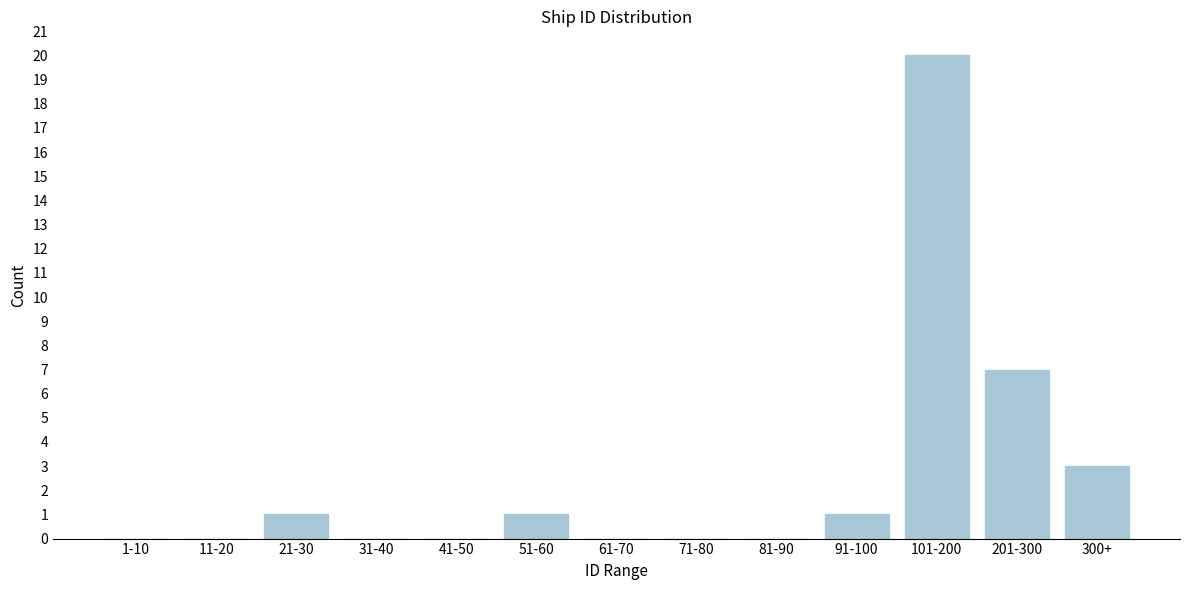

Reading left to right, transcribe all the data shown in this chart.

1-10=0	11-20=0	21-30=1	31-40=0	41-50=0	51-60=1	61-70=0	71-80=0	81-90=0	91-100=1	101-200=20	201-300=7	300+=3